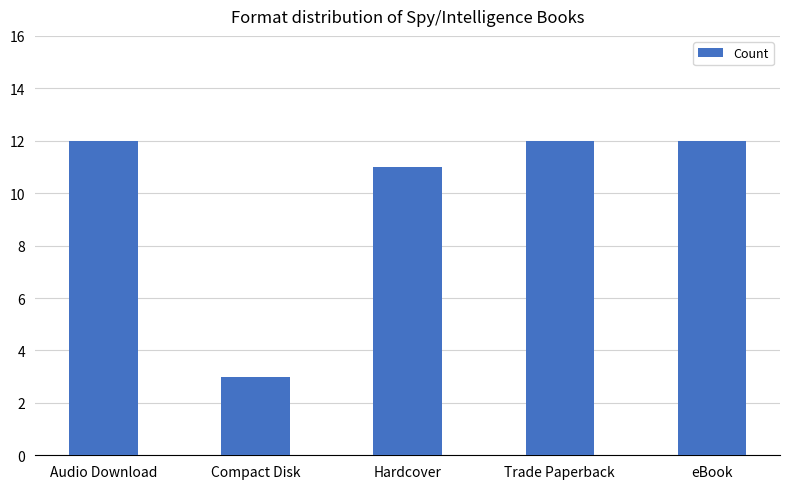

What is the label of the 4th bar from the right?

Compact Disk